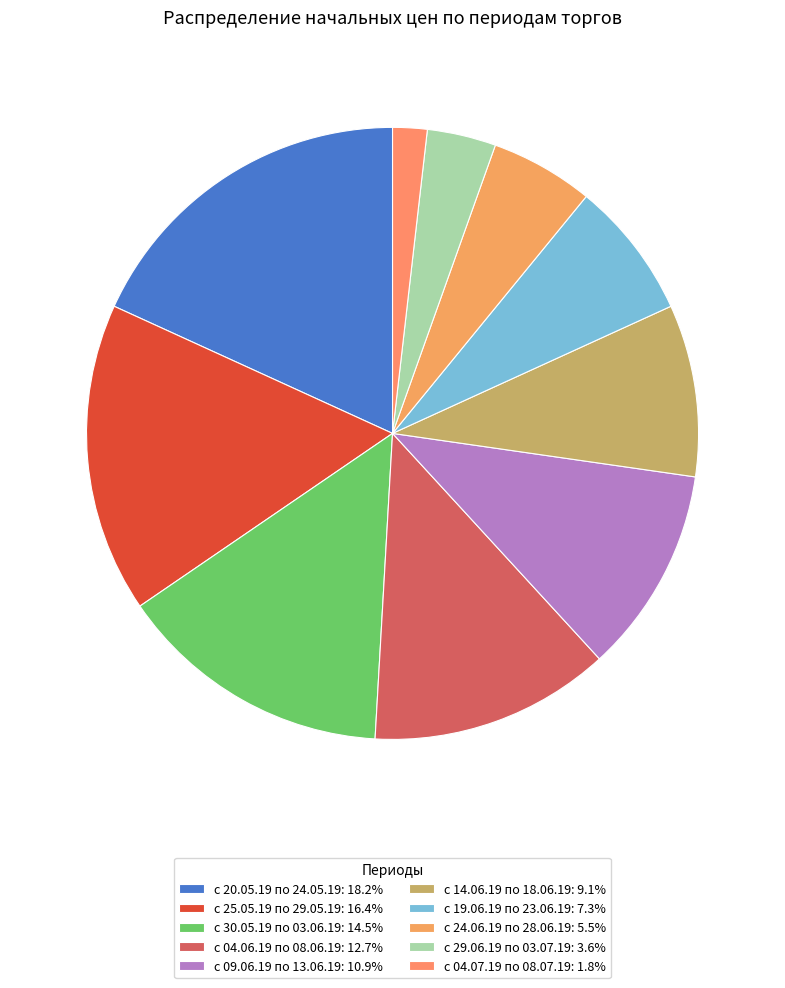

Is it true that с 09.06.19 по 13.06.19 is 11% of the pie?

True